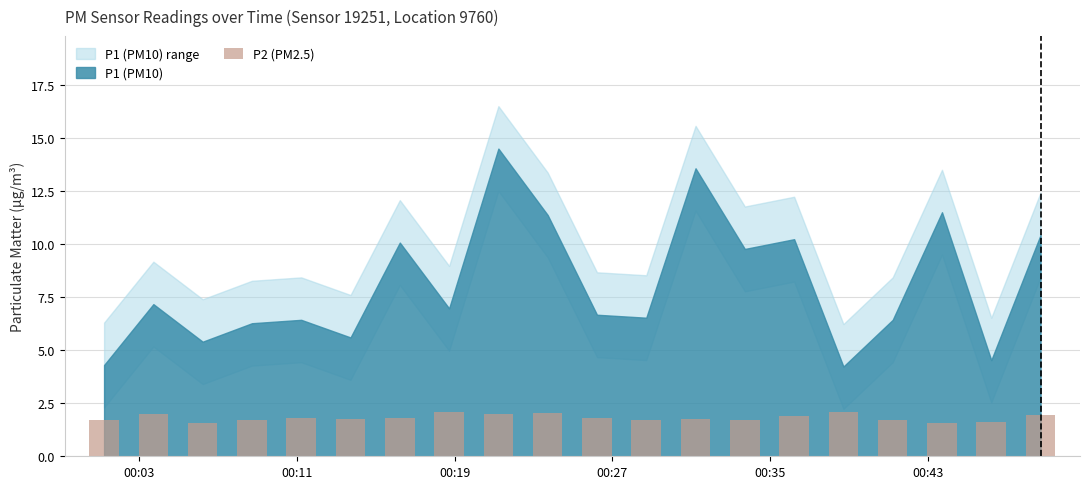

What is the greatest value displayed?

2.1